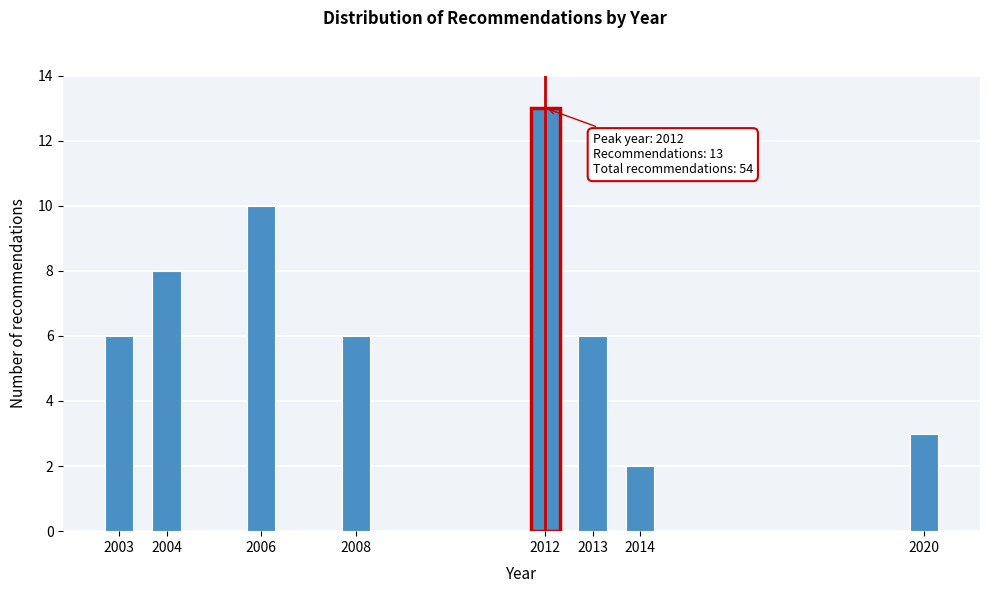

Reading right to left, transcribe all the data shown in this chart.

2020=3	2014=2	2013=6	2012=13	2008=6	2006=10	2004=8	2003=6